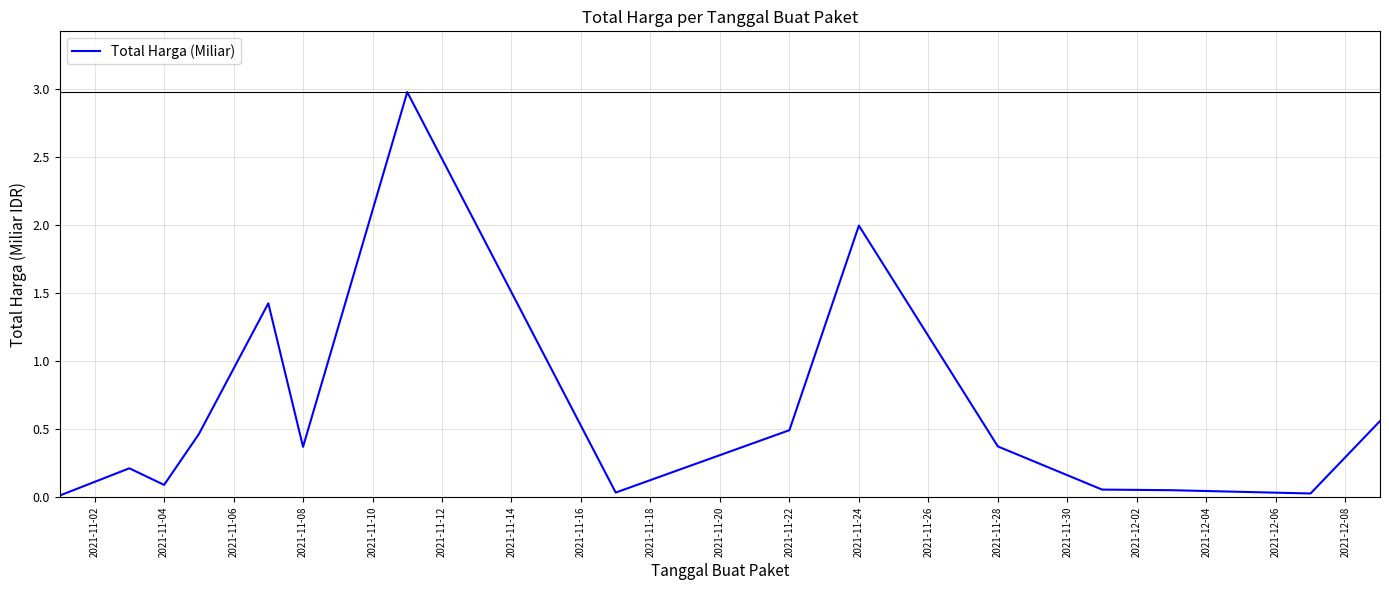

Does the chart have visible grid lines?

Yes